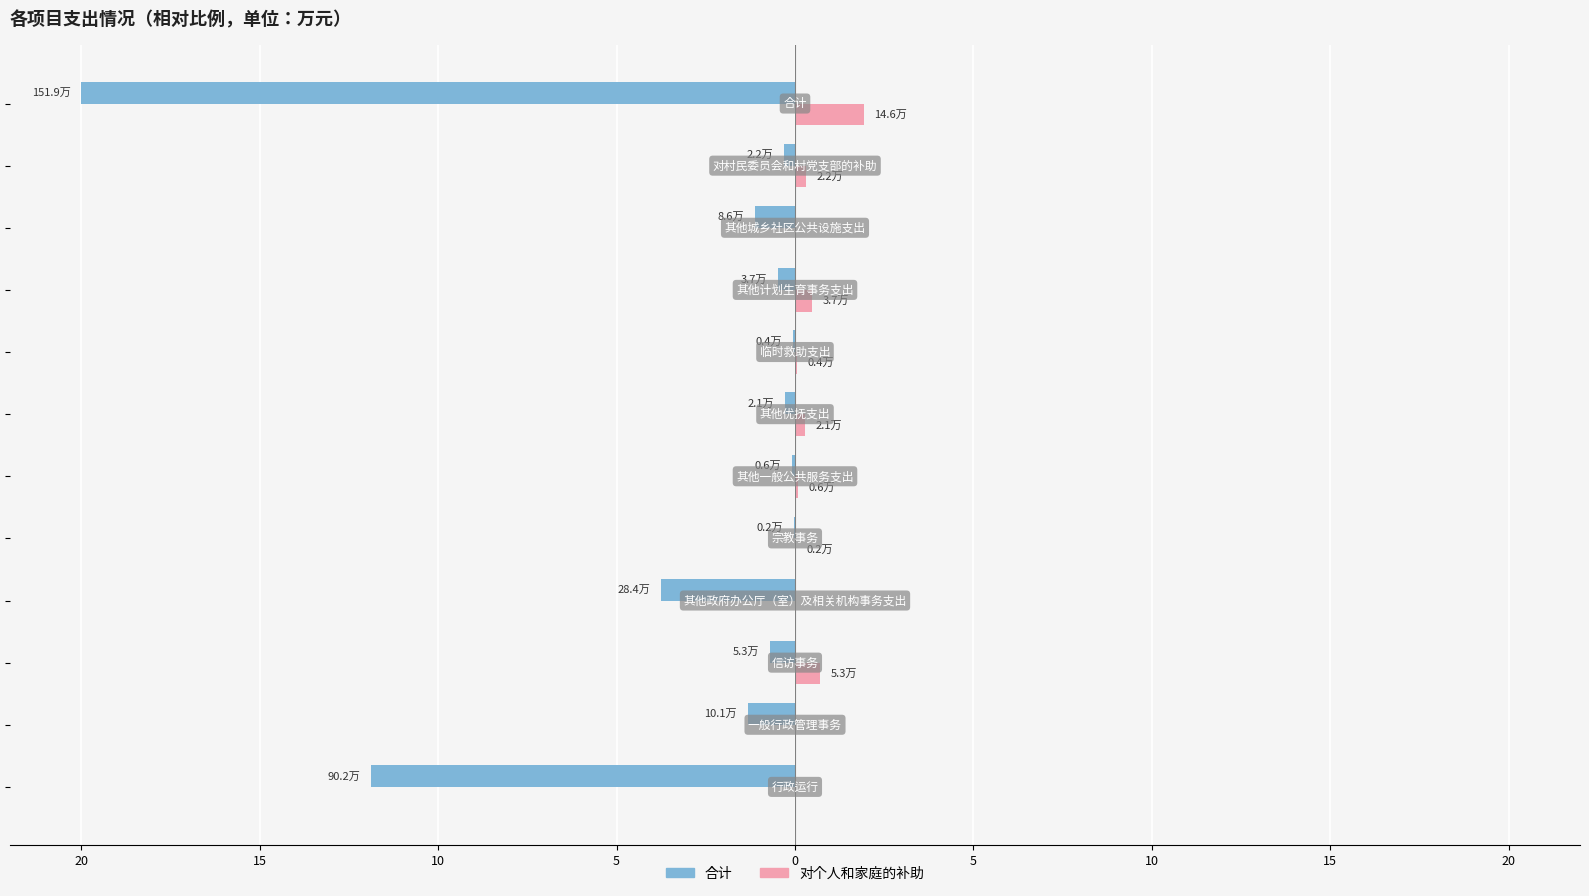

What is the maximum value shown in the chart?

1.9